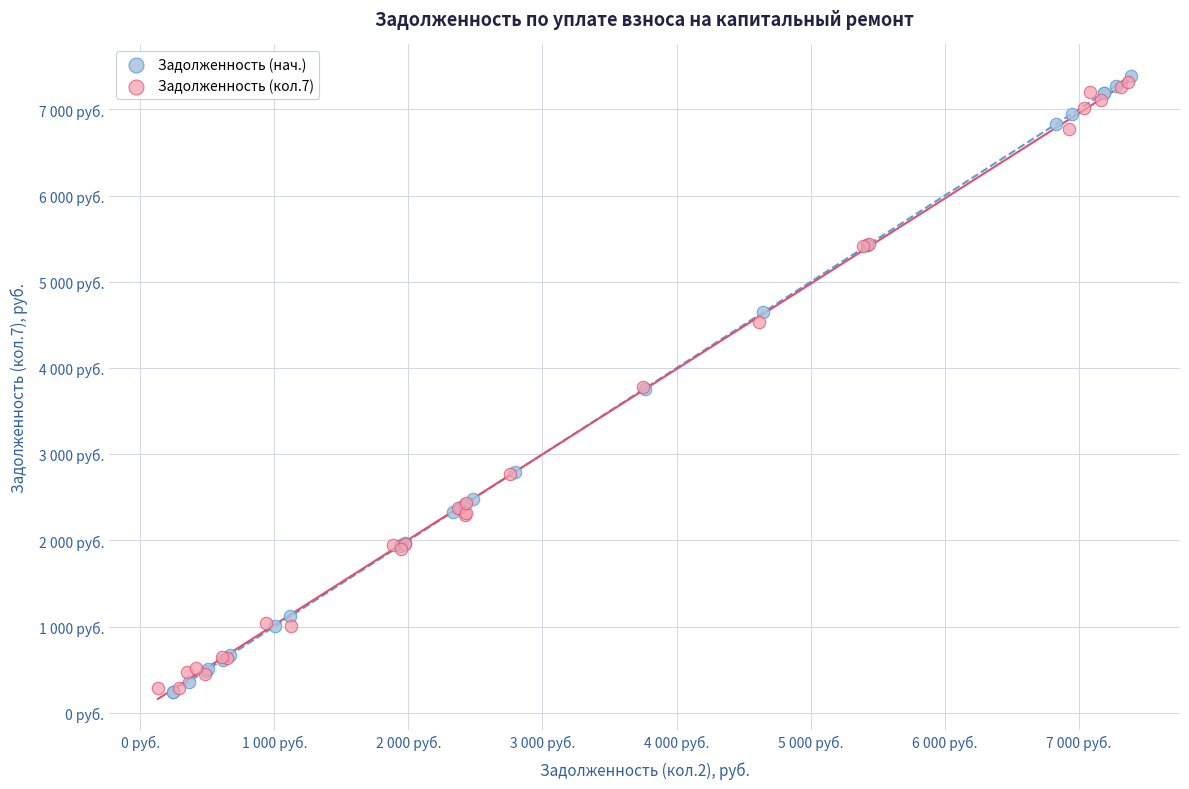

What are all the series names shown in the legend?

Задолженность (нач.), Задолженность (кол.7)